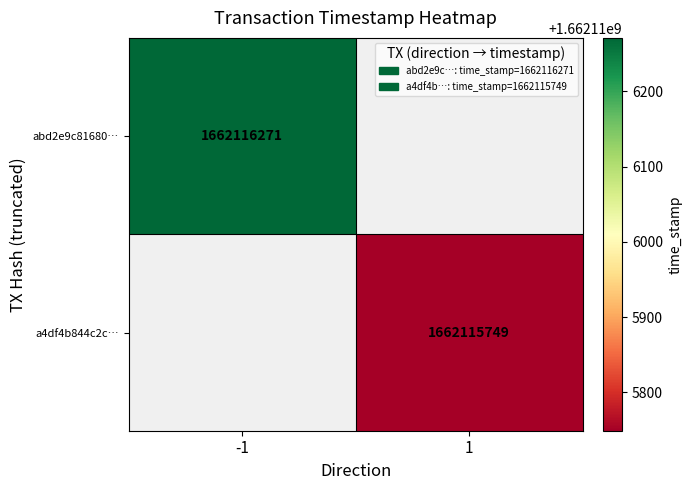

Reading left to right, extract all data points from this chart.

abd2e9c816803e20d1f47cb20c6aa065526bc8b: -1	1662116271
a4df4b844c2c33d1714dbb6948318931f3345ec: 1	1662115749